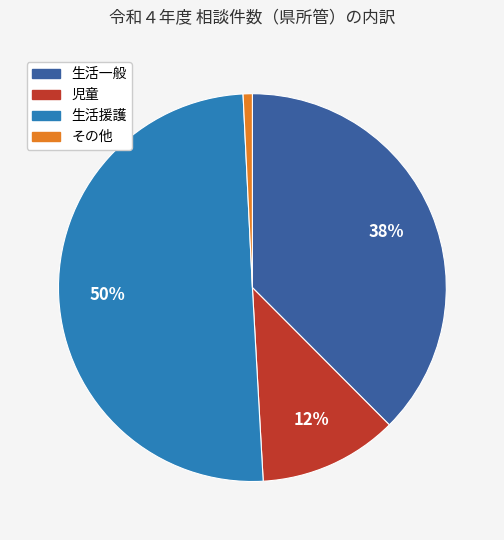

How many segments does this pie chart have?

4